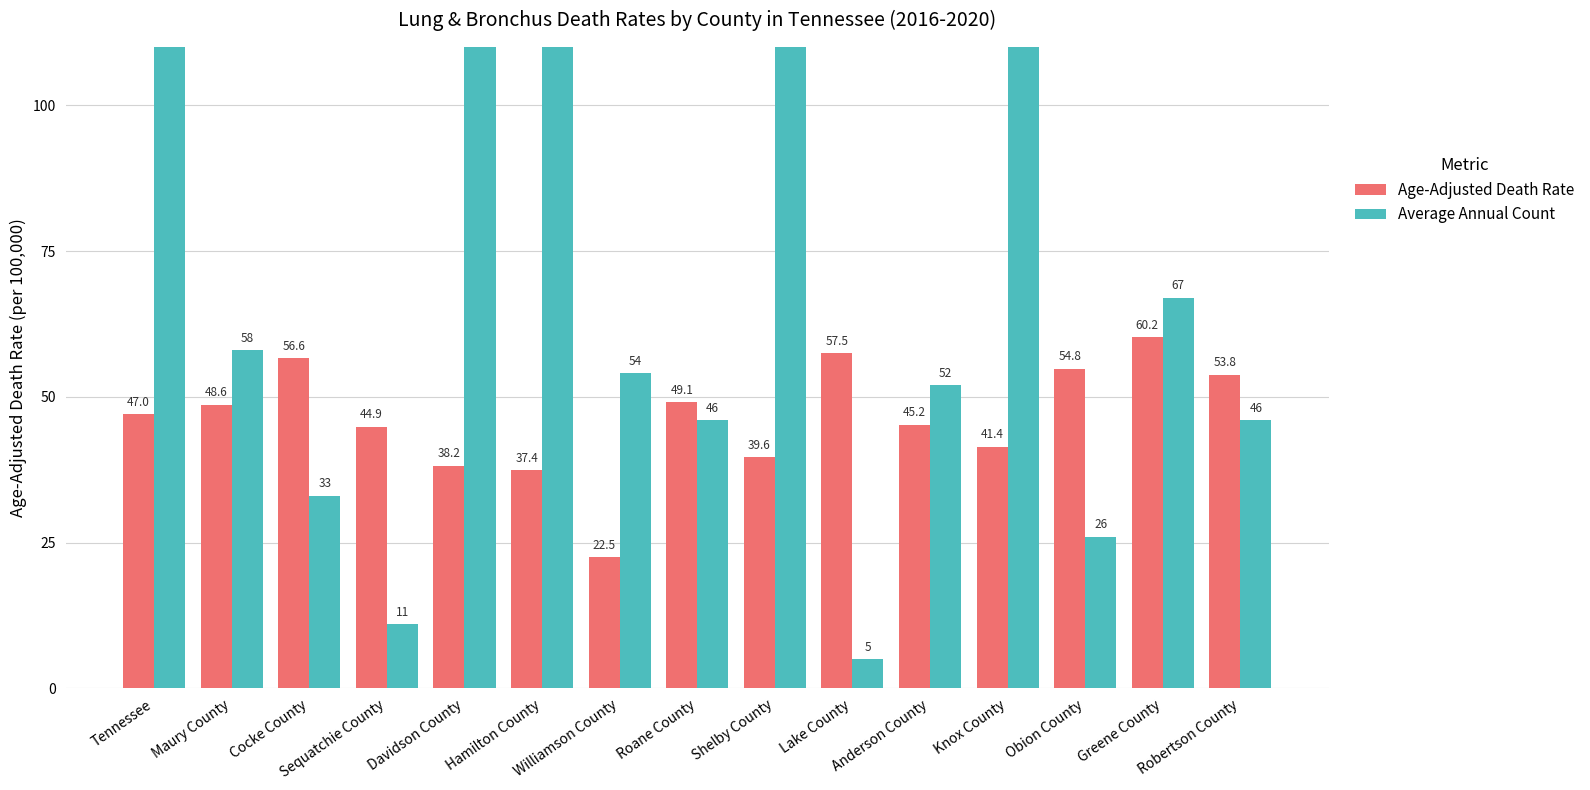

What are all the series names shown in the legend?

Age-Adjusted Death Rate, Average Annual Count